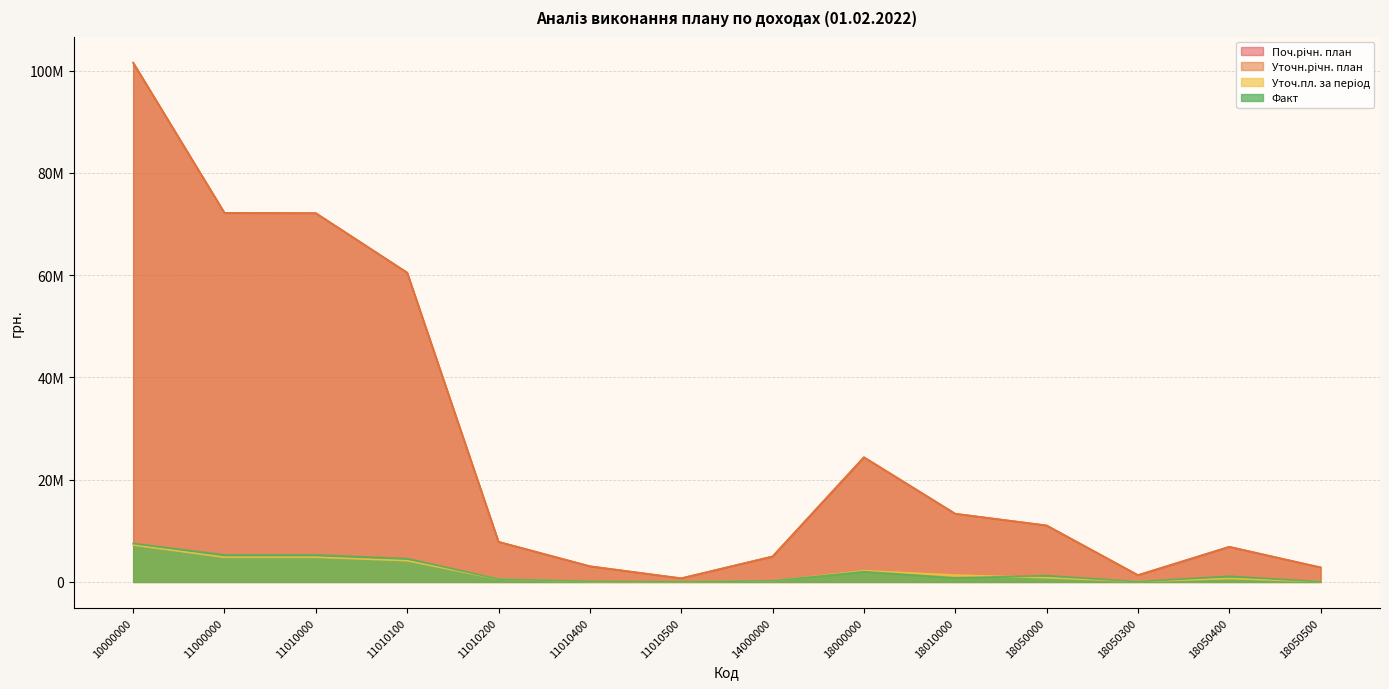

True or false: Поч.річн. план and Уточ.пл. за період cross at least once.

False